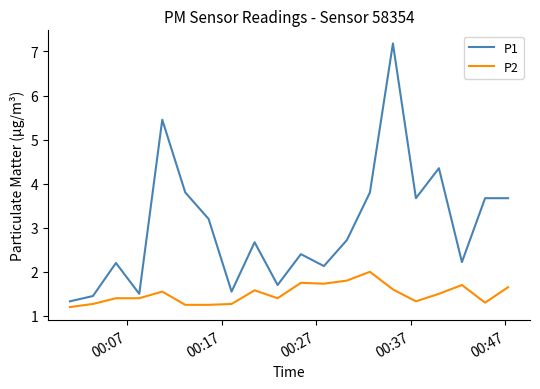

Which series has the widest spread of values?

P1